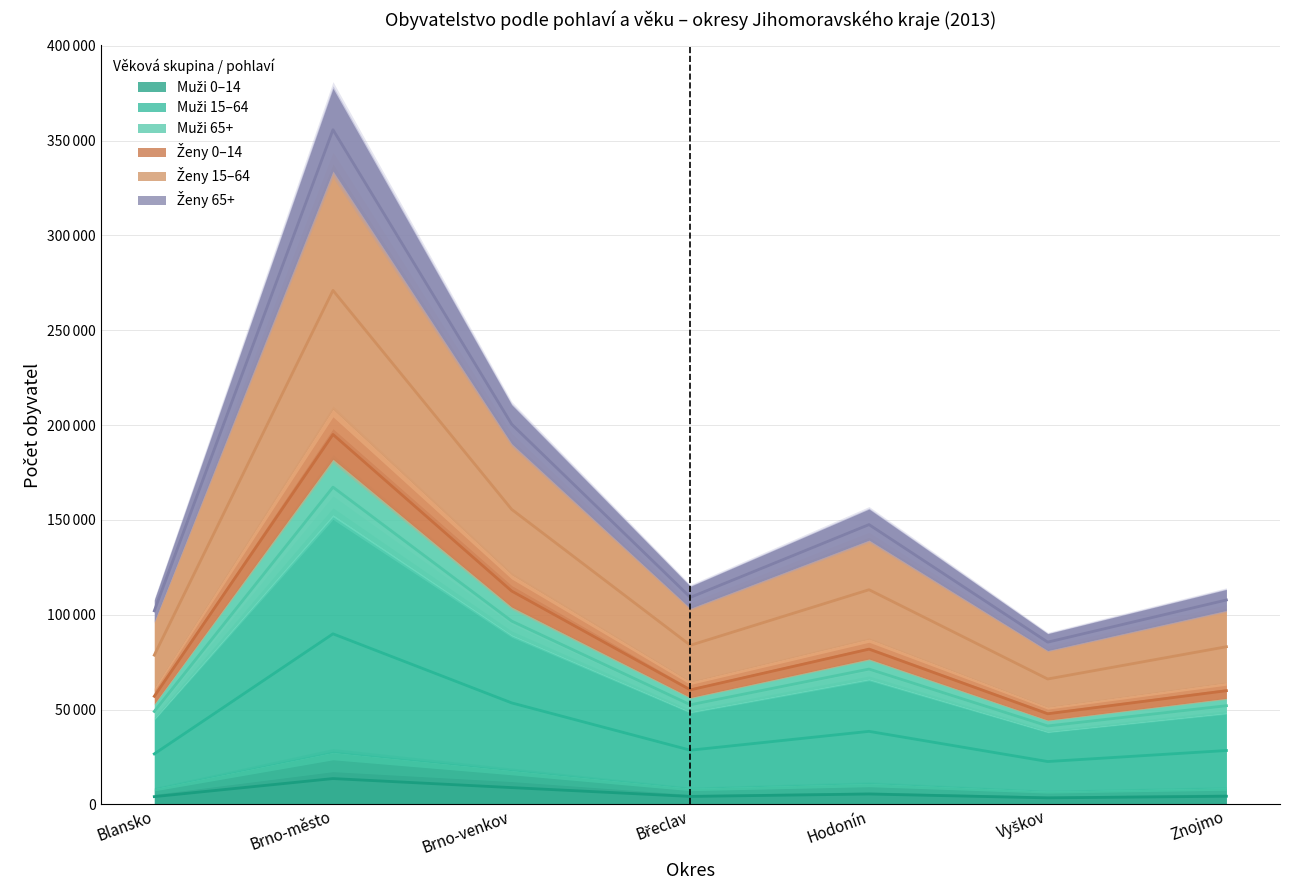

Reading left to right, extract all data points from this chart.

celkem: 102091.5	355682.0	200453.5	109188.0	147535.5	85581.5	107798.5
muži_celkem: 78736.0	270989.0	155559.5	83918.5	113206.5	66143.5	83153.0
muži_0_14: 4144.0	13660.0	8899.0	4245.0	5514.5	3482.5	4350.0
muži_15_64: 49057.5	167274.5	96687.5	52559.5	71371.5	41383.5	52058.5
muži_65plus: 57045.5	195042.5	112508.0	60407.5	81883.0	47812.5	59982.0
ženy_celkem: 26673.5	89953.0	53549.0	28616.5	38545.0	22636.0	28448.0